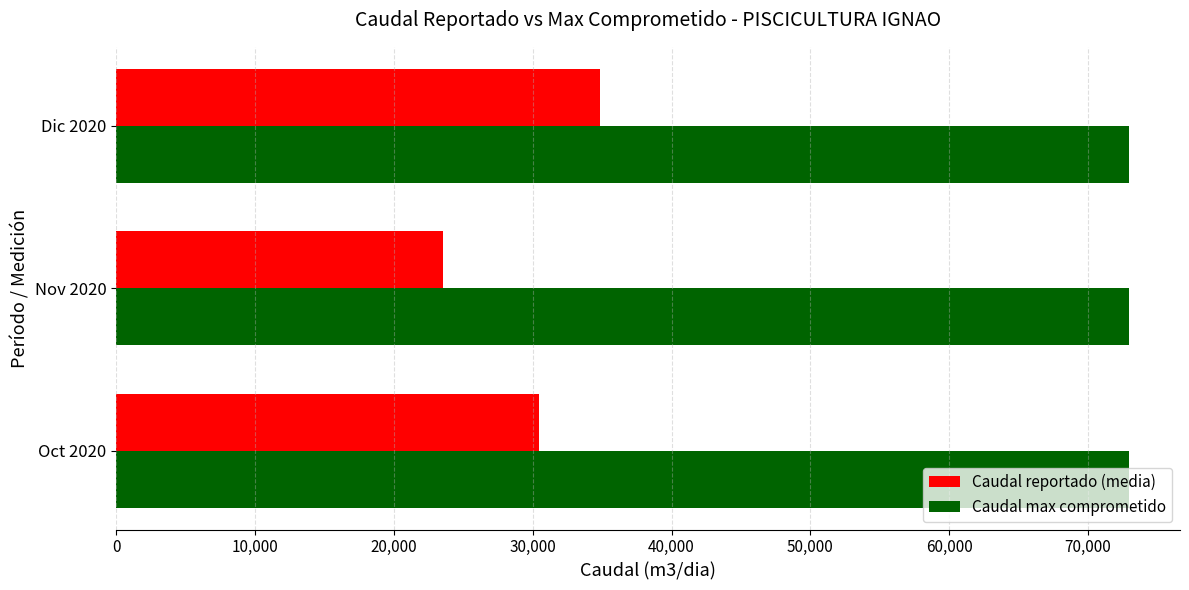

What is the spread (max minus min) of values at Nov 2020?

49464.4